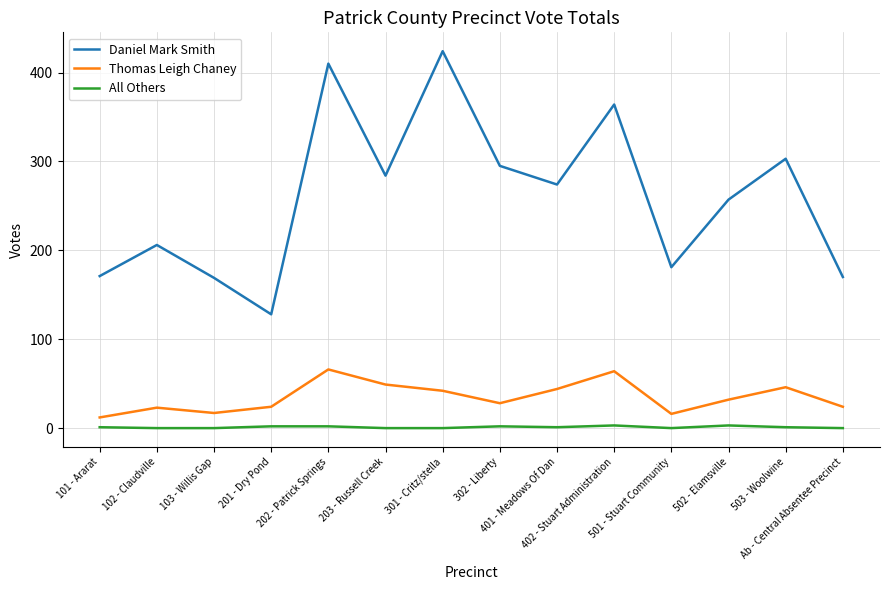

True or false: All Others and Thomas Leigh Chaney intersect in this chart.

False